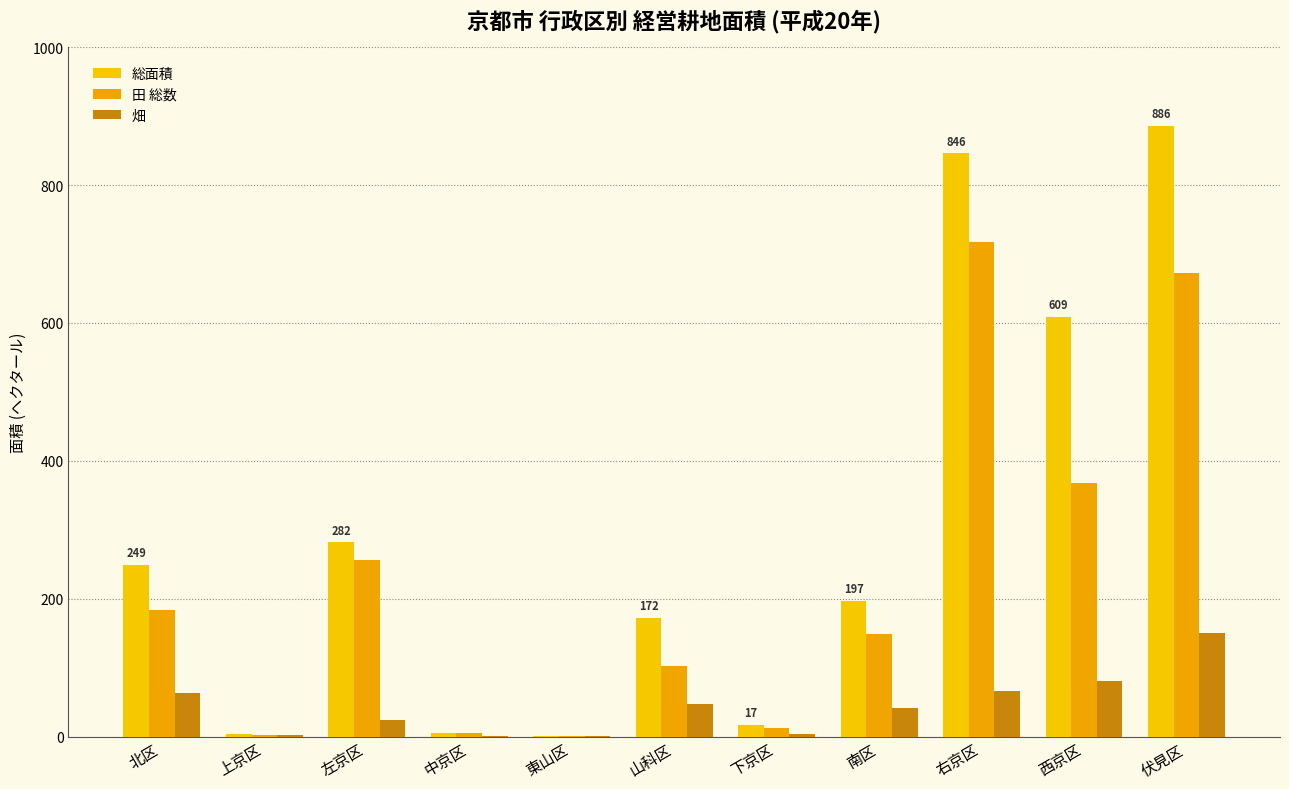

How many distinct data groups are displayed?

3